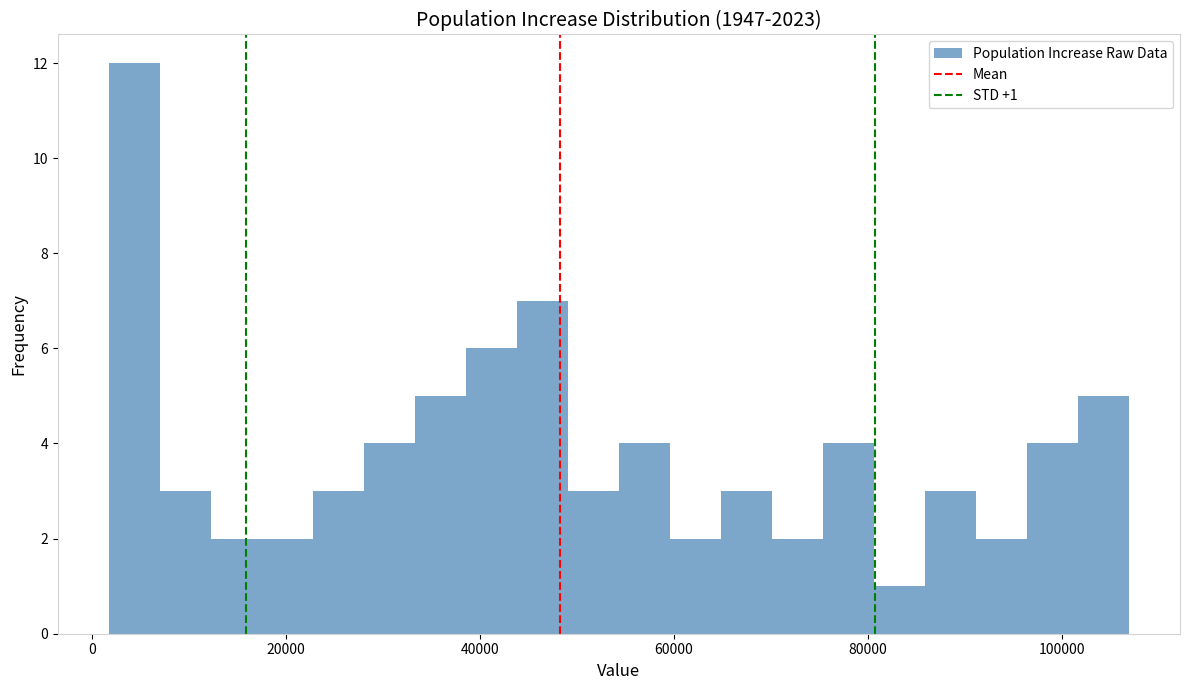

Read against the x-axis, roughly where is the centre of the tallest bar?

4000